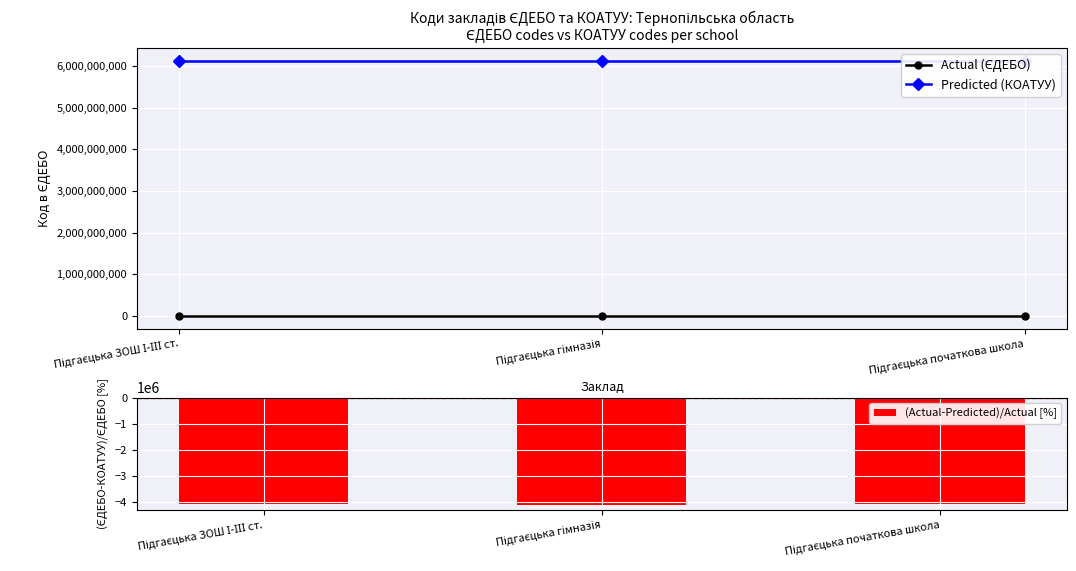

How many groups of bars are there?

3